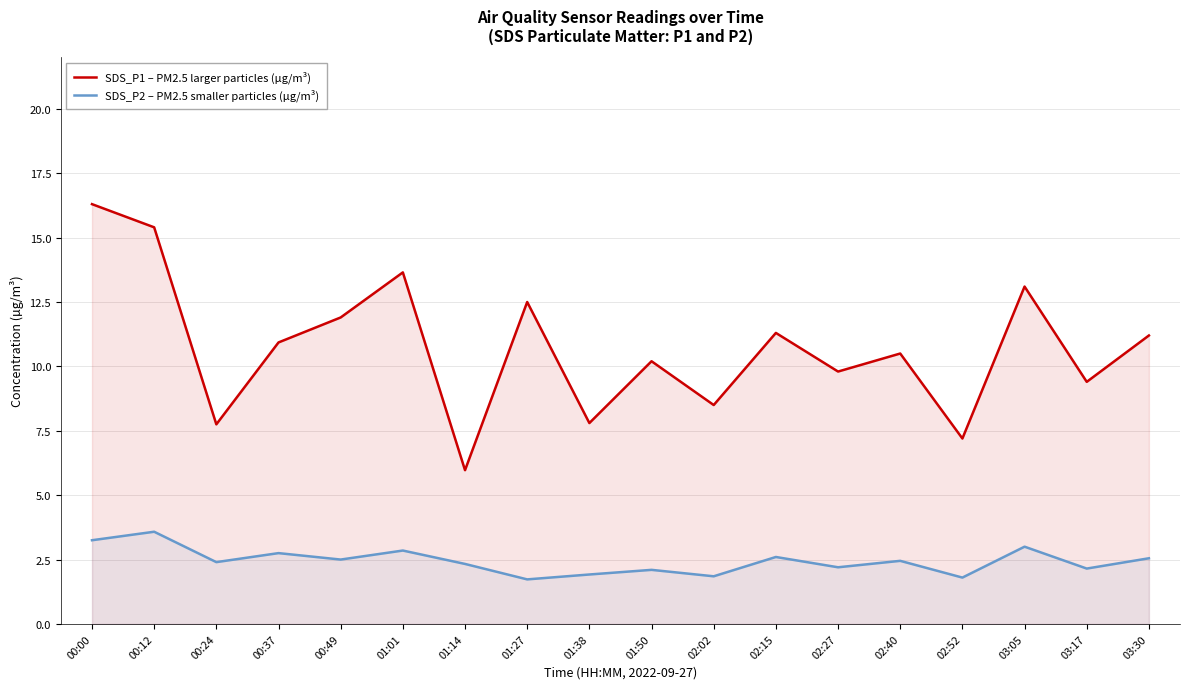

True or false: SDS_P1 – PM2.5 larger particles (µg/m³) and SDS_P2 – PM2.5 smaller particles (µg/m³) intersect in this chart.

False